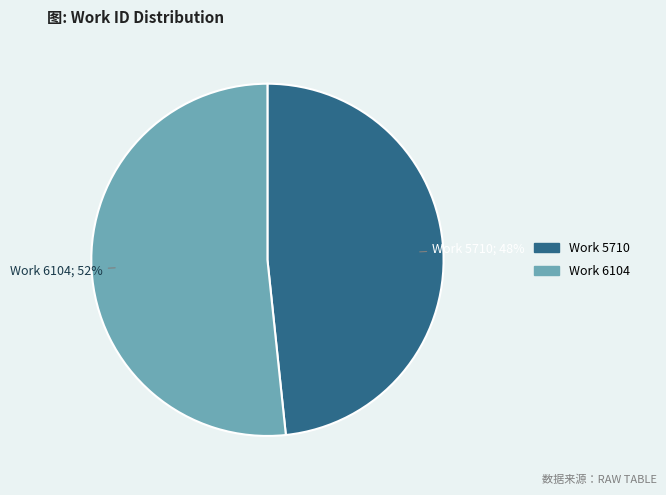

Which category has the biggest portion of the pie?

Work 6104